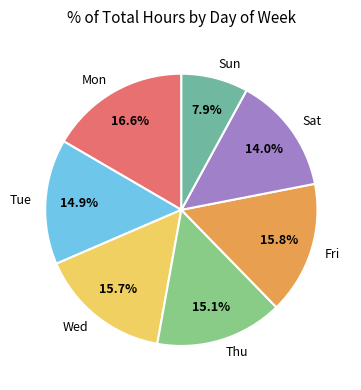

Does Thu represent more than half of the total?

No